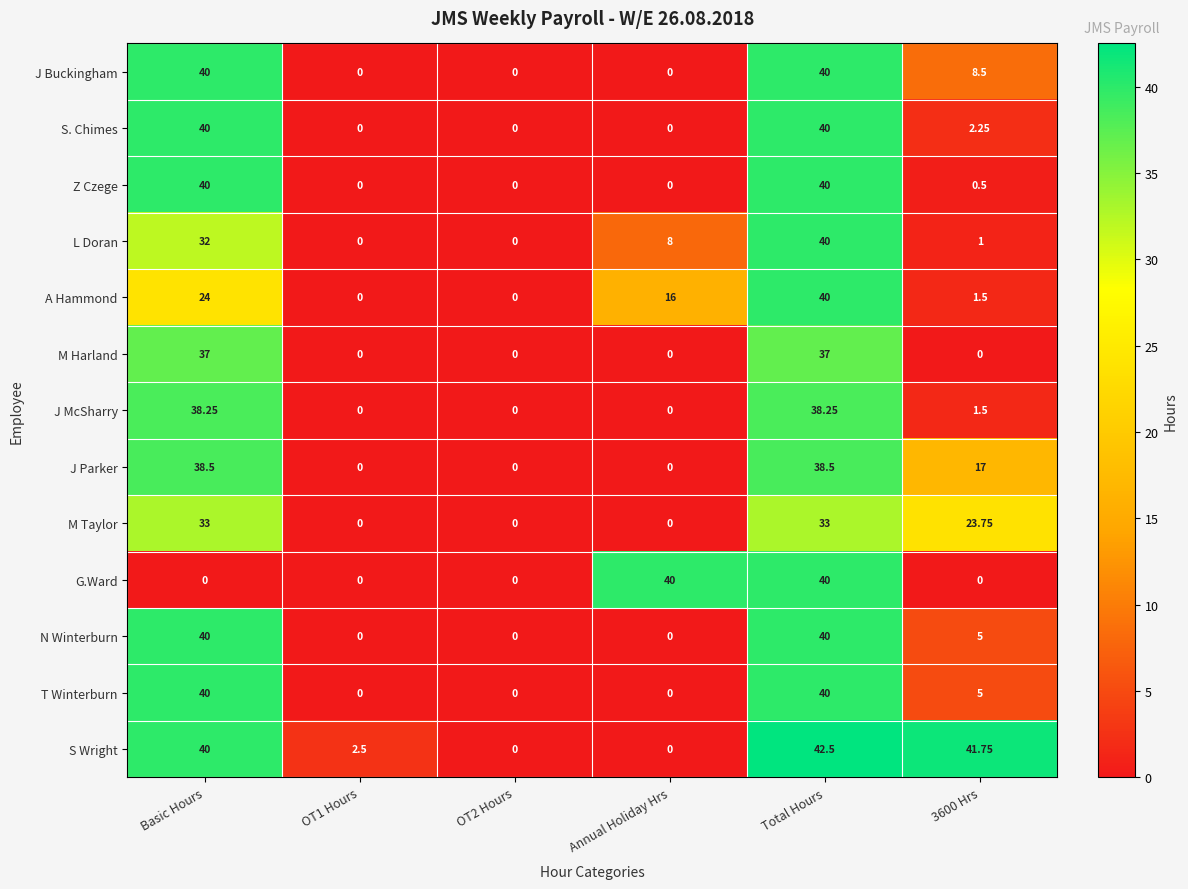

What is the maximum value shown in the chart?

42.5